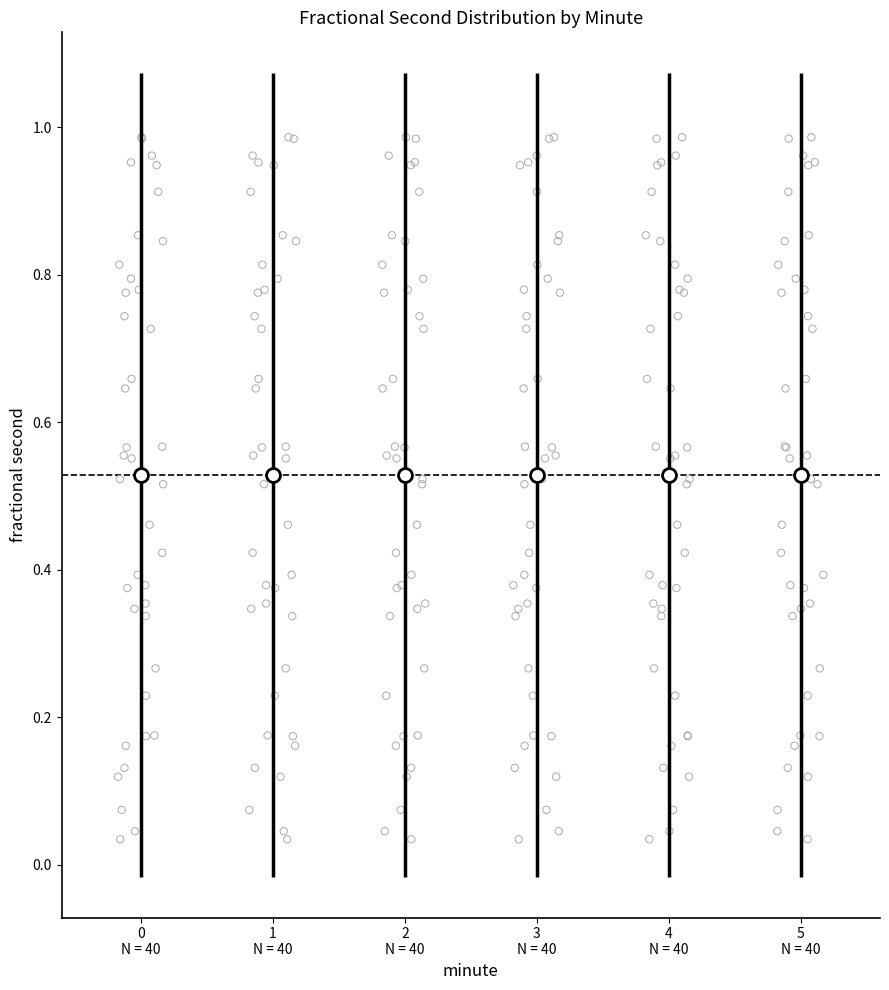

Reading left to right, transcribe this box plot: for each box, give where its median line is, the range the box spans, and where its two whiskers end, as read against the y-axis. The values are not printed on the chart, so give them approximately, as read against the axis.

0 N = 40: median 0.54, box 0.32 to 0.78, whiskers 0.04 to 0.98
1 N = 40: median 0.54, box 0.32 to 0.78, whiskers 0.04 to 0.98
2 N = 40: median 0.54, box 0.32 to 0.78, whiskers 0.04 to 0.98
3 N = 40: median 0.54, box 0.32 to 0.78, whiskers 0.04 to 0.98
4 N = 40: median 0.54, box 0.32 to 0.78, whiskers 0.04 to 0.98
5 N = 40: median 0.54, box 0.32 to 0.78, whiskers 0.04 to 0.98